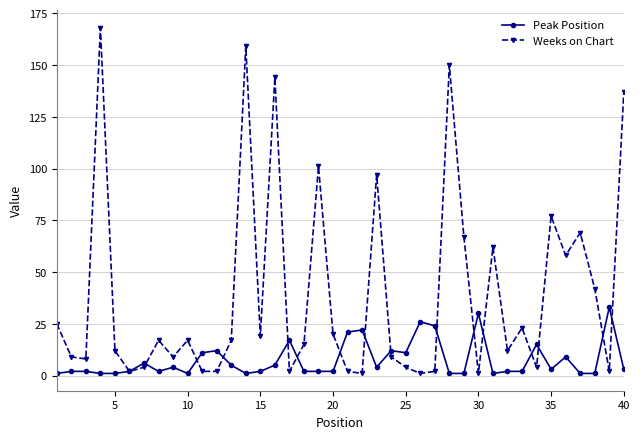

True or false: Peak Position has more than 1 interior local peaks.

True